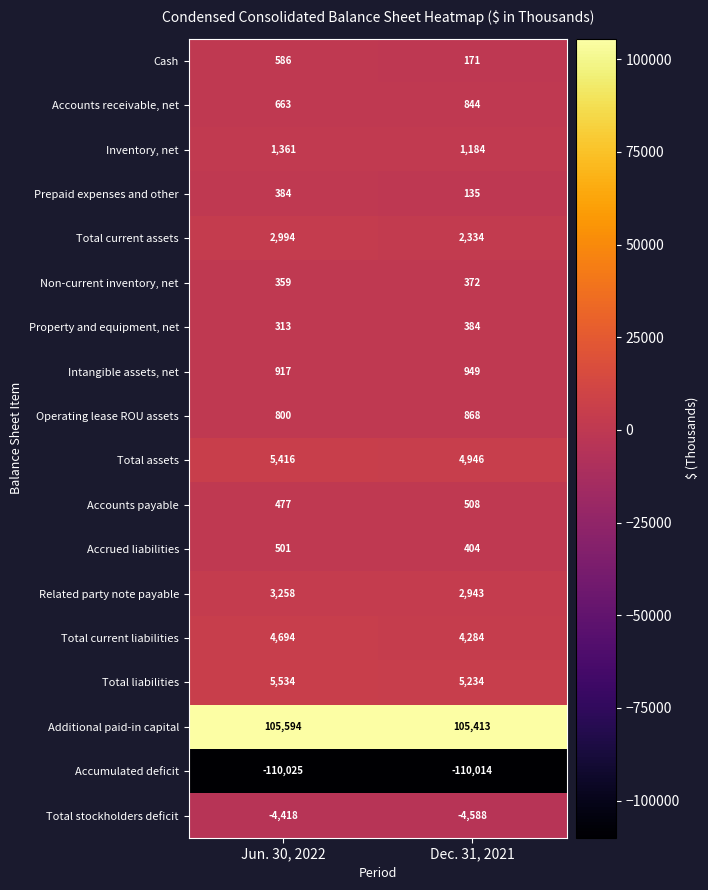

Rank the series at Jun. 30, 2022 from lowest to highest value.

Accumulated deficit, Total stockholders deficit, Property and equipment, net, Non-current inventory, net, Prepaid expenses and other, Accounts payable, Accrued liabilities, Cash, Accounts receivable, net, Operating lease ROU assets, Intangible assets, net, Inventory, net, Total current assets, Related party note payable, Total current liabilities, Total assets, Total liabilities, Additional paid-in capital